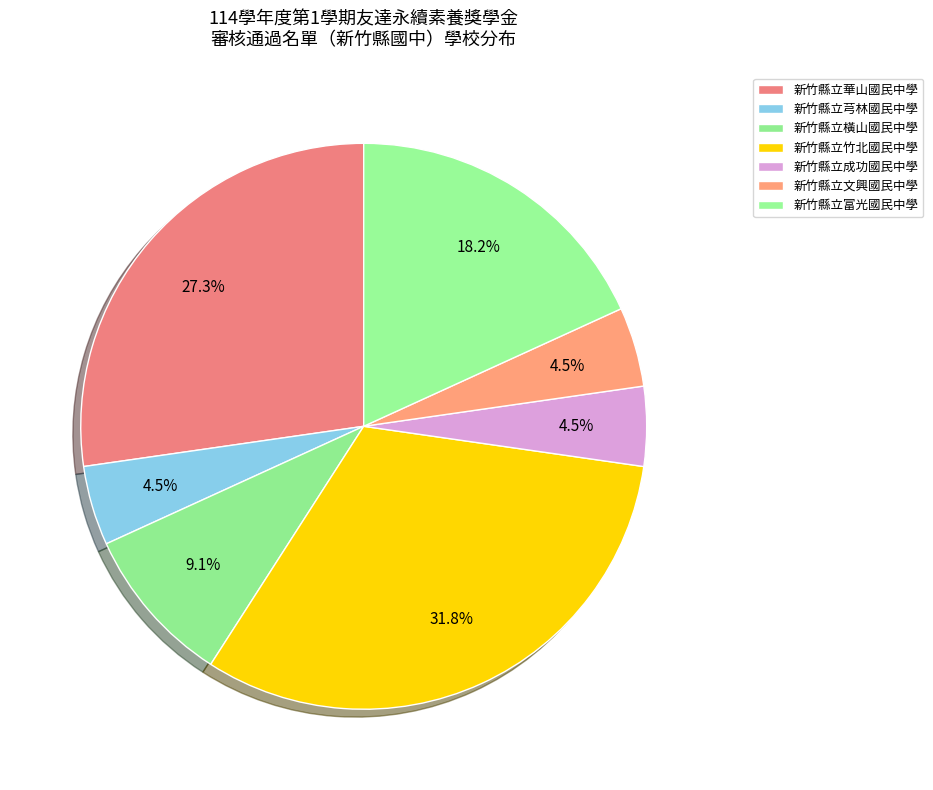

Rank the categories by value from lowest to highest.

新竹縣立芎林國民中學, 新竹縣立成功國民中學, 新竹縣立文興國民中學, 新竹縣立橫山國民中學, 新竹縣立富光國民中學, 新竹縣立華山國民中學, 新竹縣立竹北國民中學